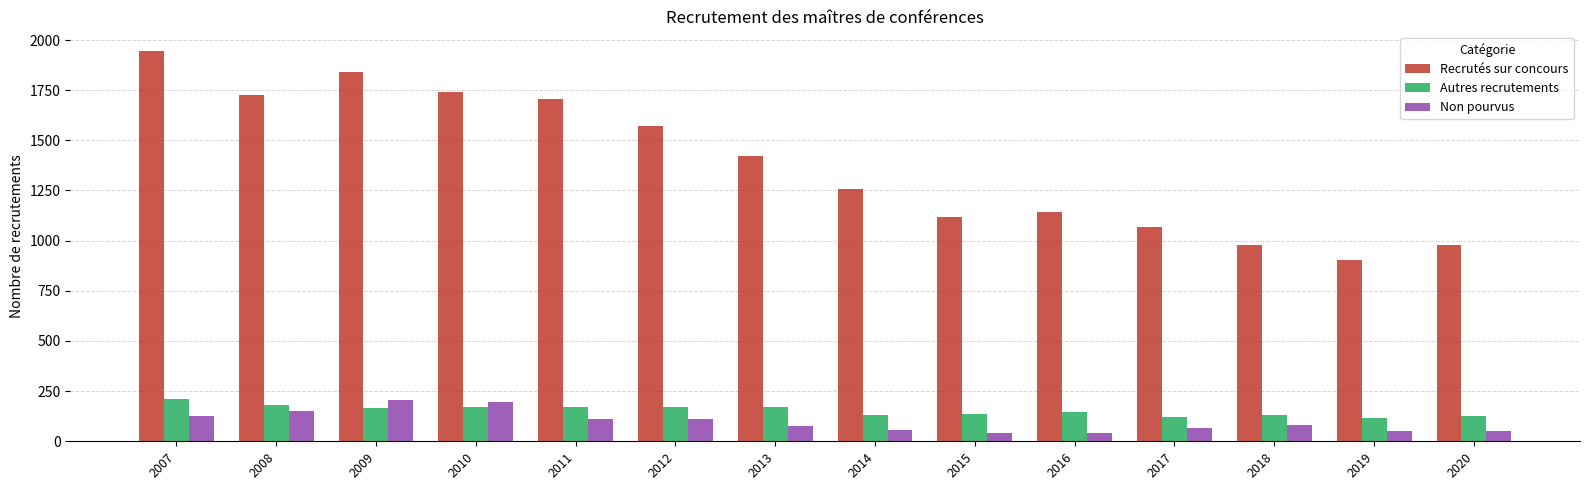

What is the sum of the Recrutés sur concours values at 2008 and 2010?

3466